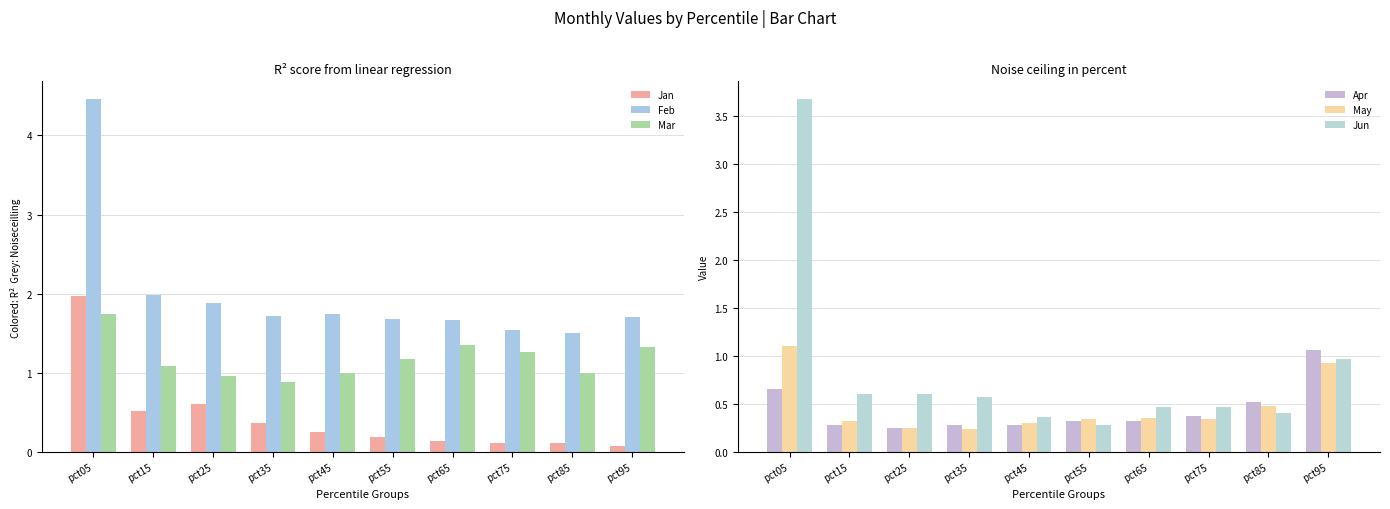

What are all the series names shown in the legend?

Jan, Feb, Mar, Apr, May, Jun